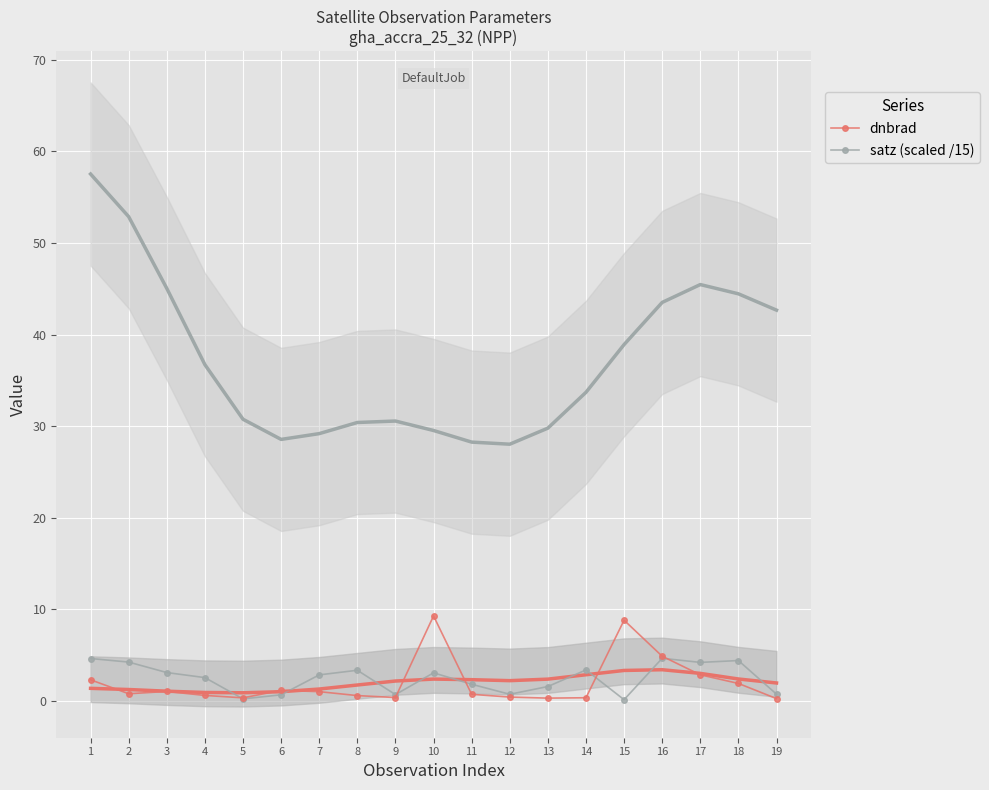

At which category does the chart reach its minimum across all series?

15